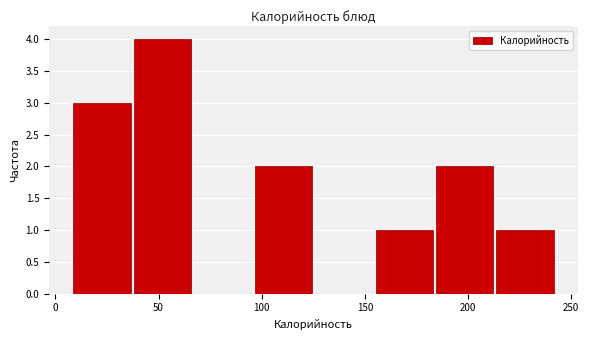

Reading left to right, transcribe this chart: for each bar, give the range it covers on the x-axis and its height. Neither the bar edges nor the heights are printed on the chart, so give them approximately, as read against the axes.

10 to 35: 3
35 to 65: 4
65 to 95: 0
95 to 125: 2
125 to 155: 0
155 to 185: 1
185 to 215: 2
215 to 240: 1